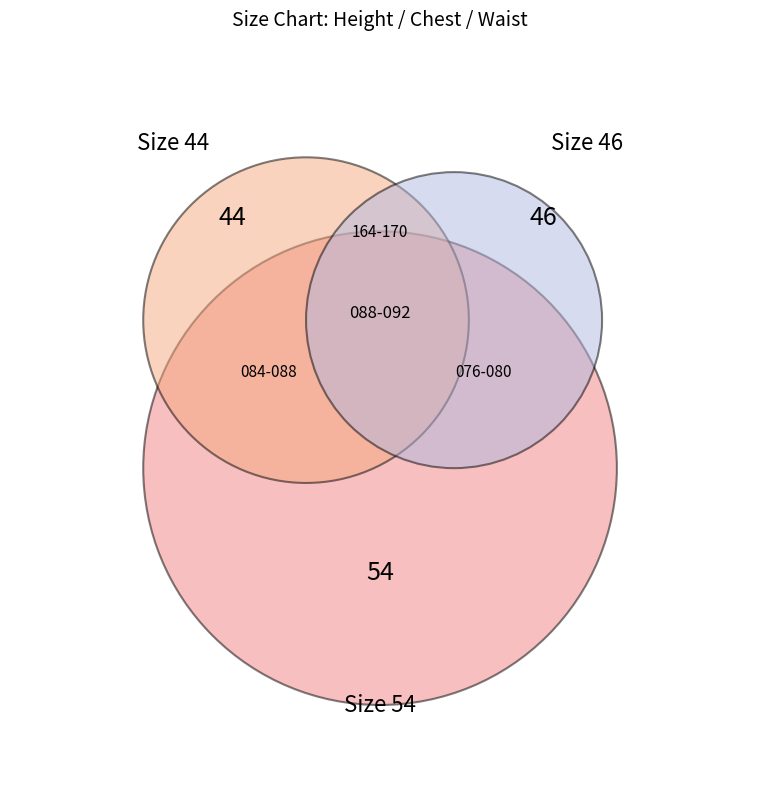

To the nearest percent, what portion does 164-170 / 084-088 / 076-080 represent?

31%